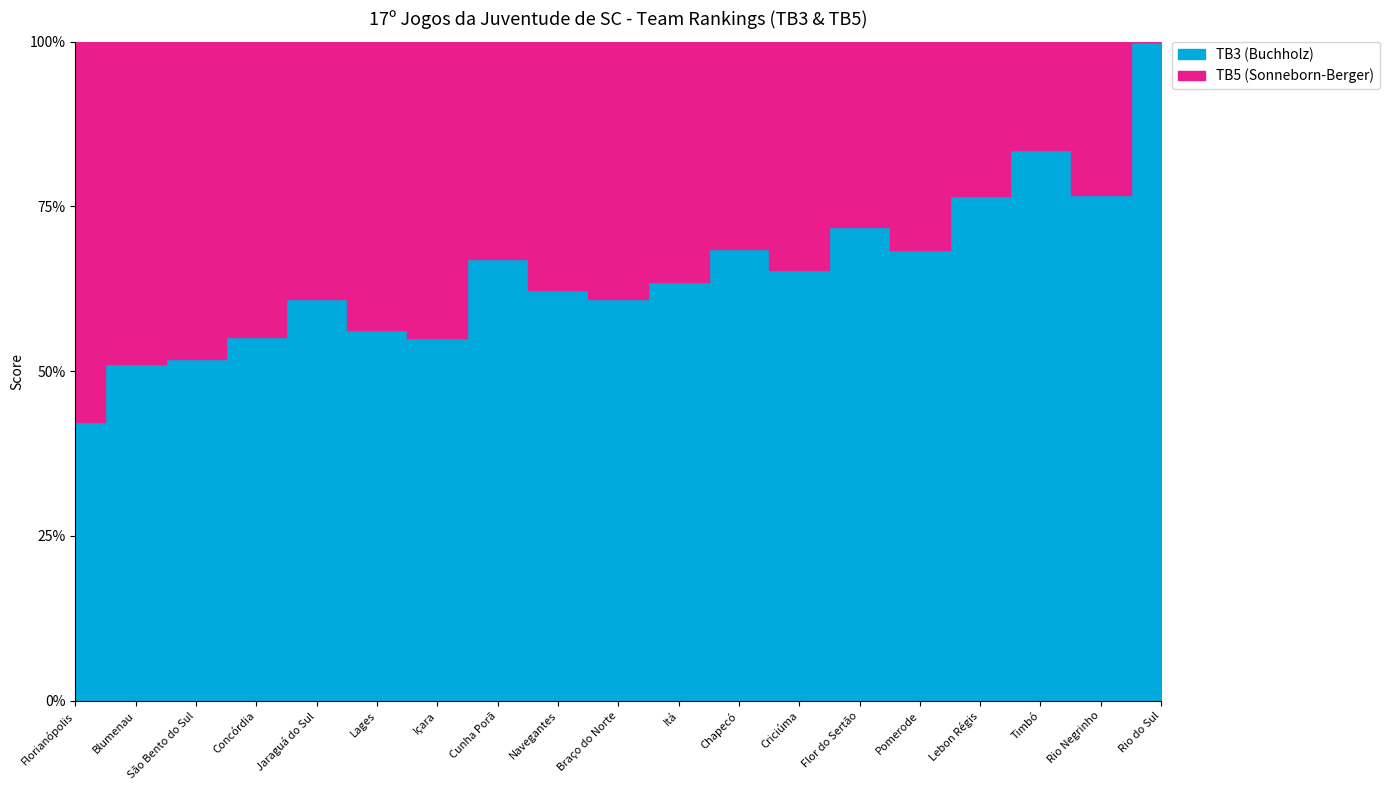

List the series in order of their overall mean, lowest first.

TB5 (Sonneborn-Berger), TB3 (Buchholz)